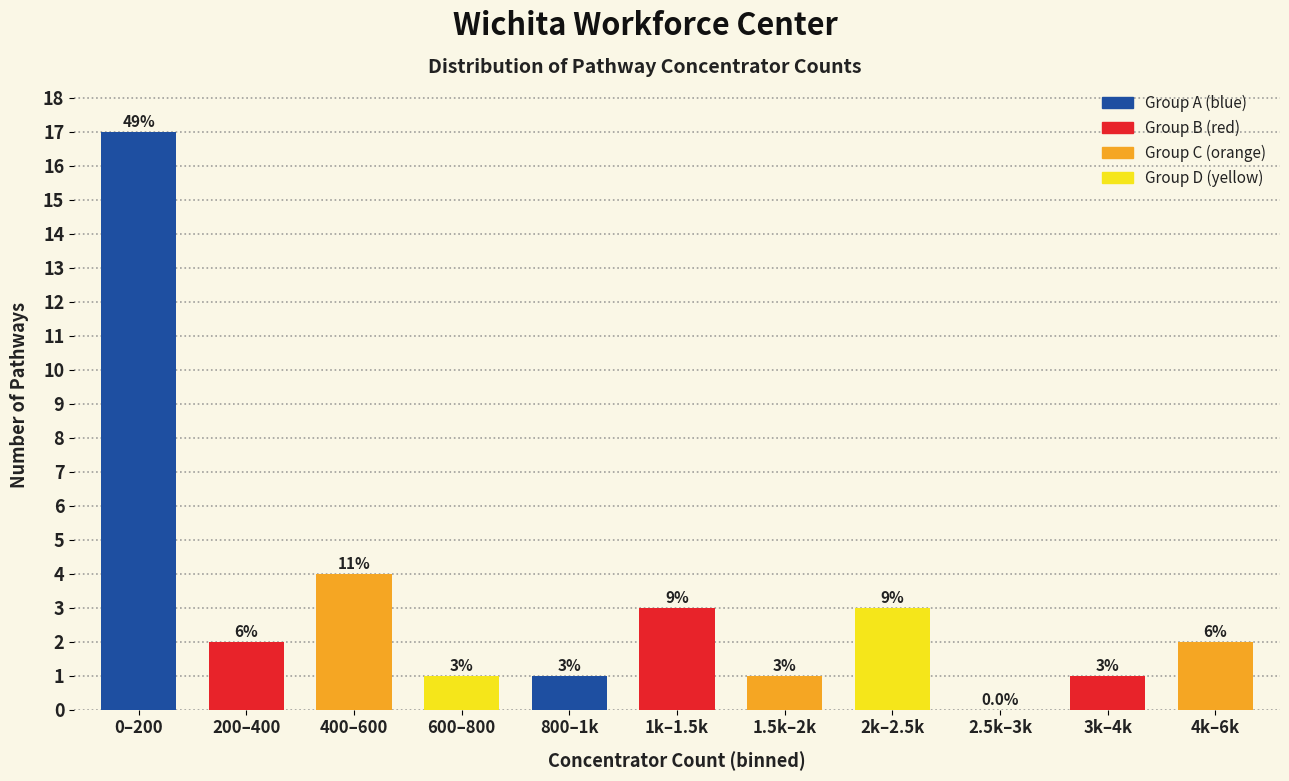

Are the bars horizontal?

No